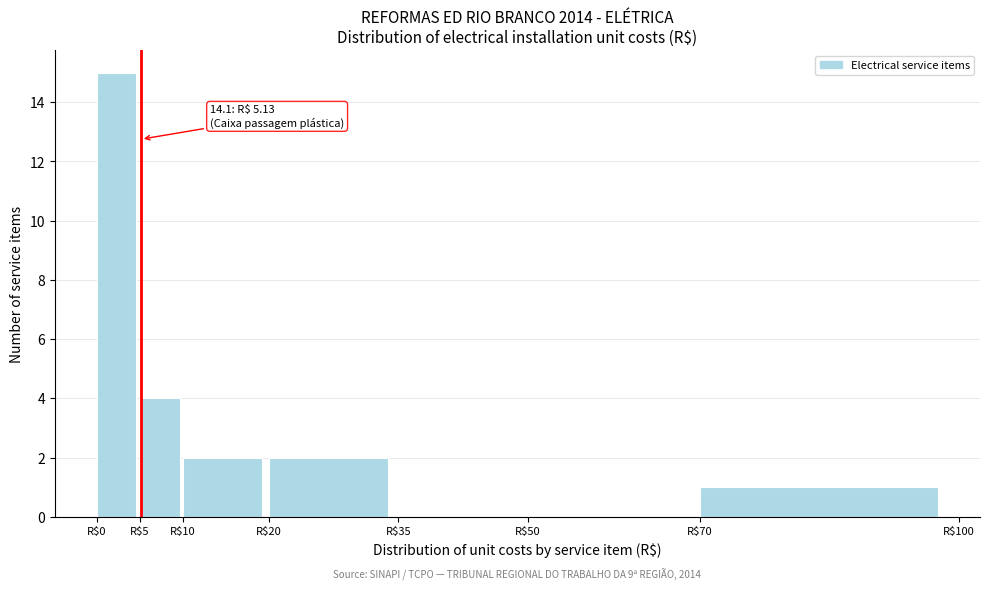

Which range on the x-axis has the tallest bar?

0 to 5